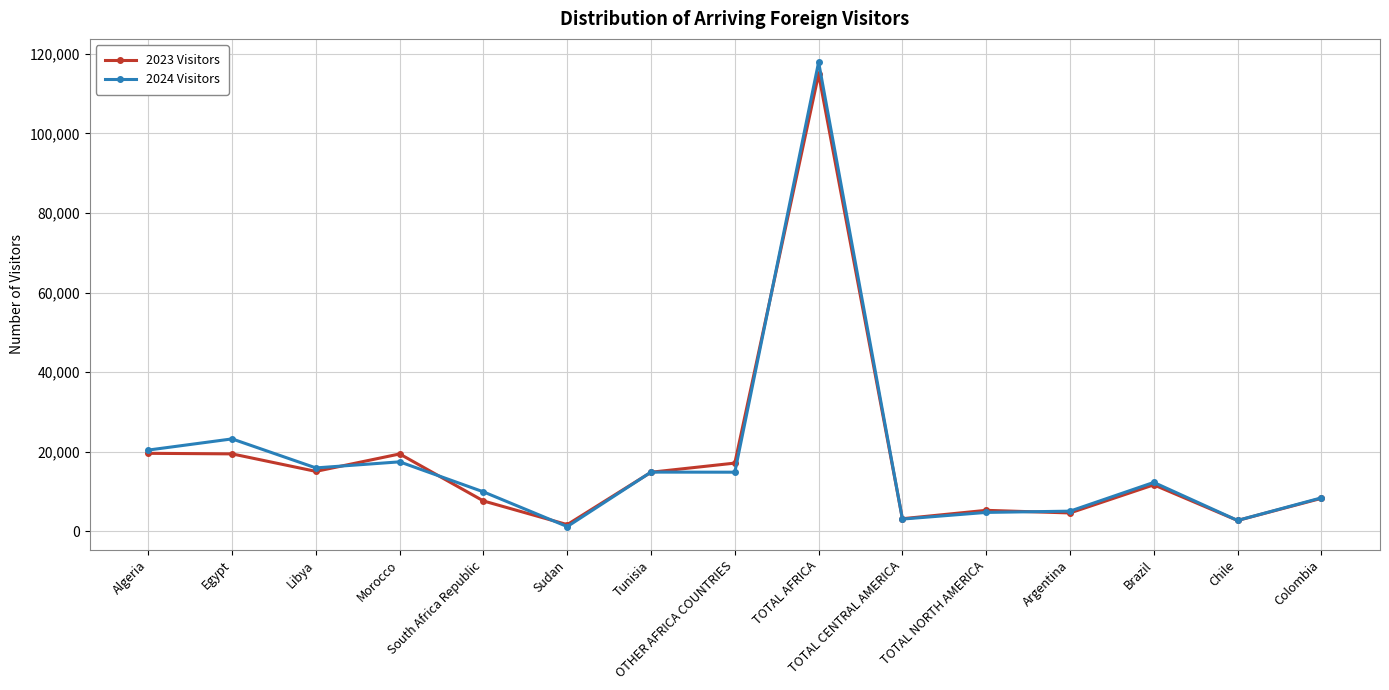

Which series has the largest range (max minus min)?

2024 Visitors